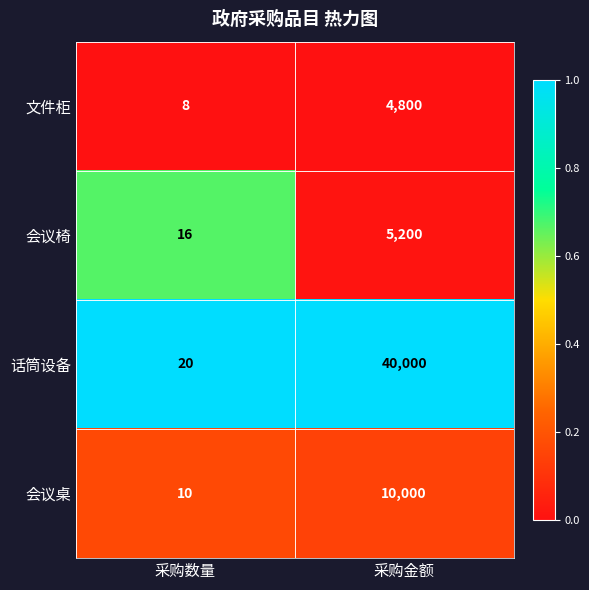

What is the total value across all series at 采购数量?

54